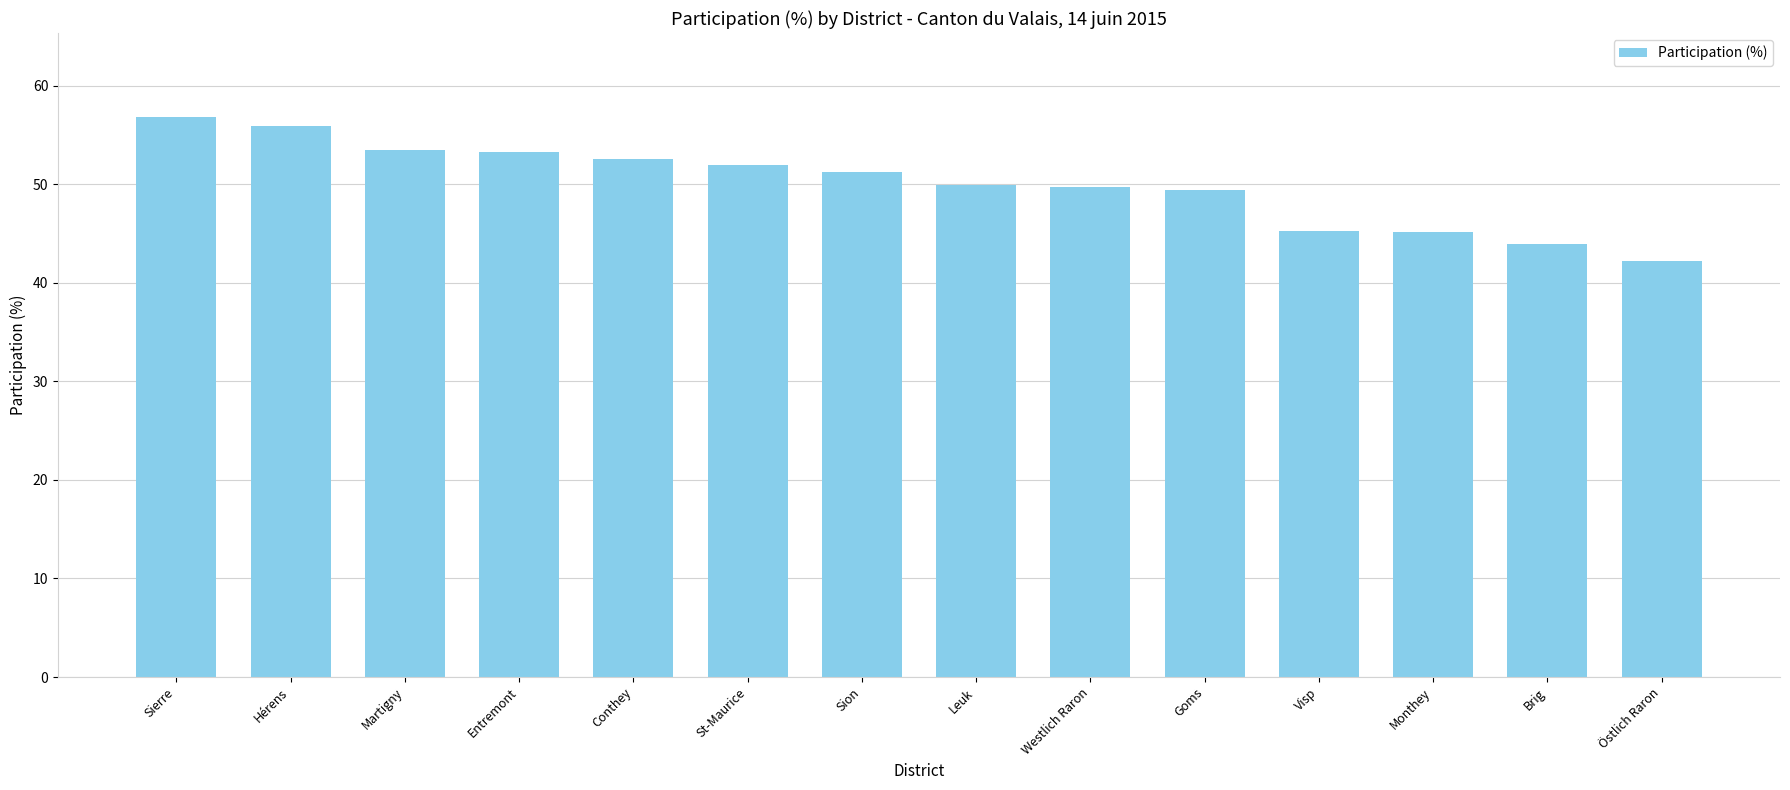

What is the difference between the values at St-Maurice and Sion?

0.7